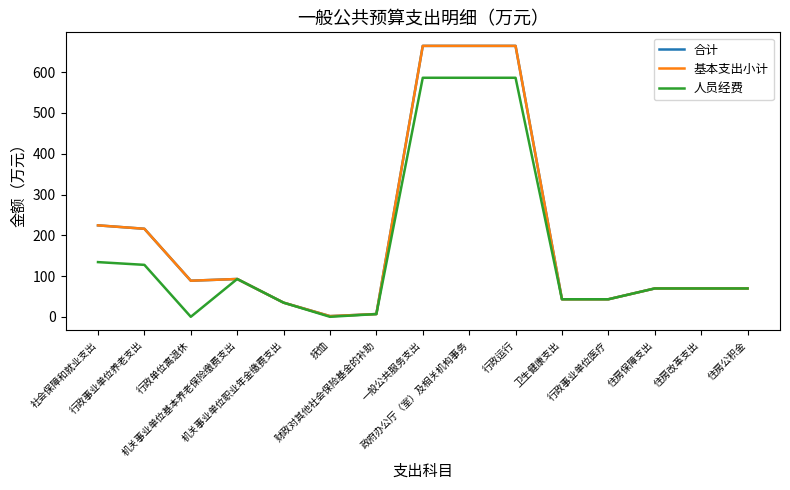

What is the value of the 基本支出小计 point at the 13th from the left?

69.5